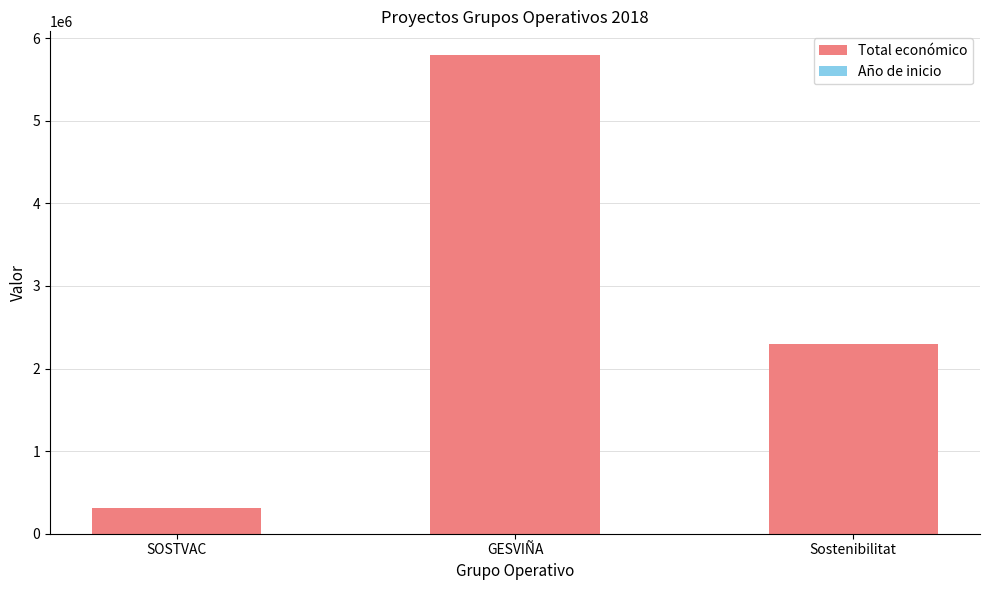

What is the sum of all Total económico values?

8399841